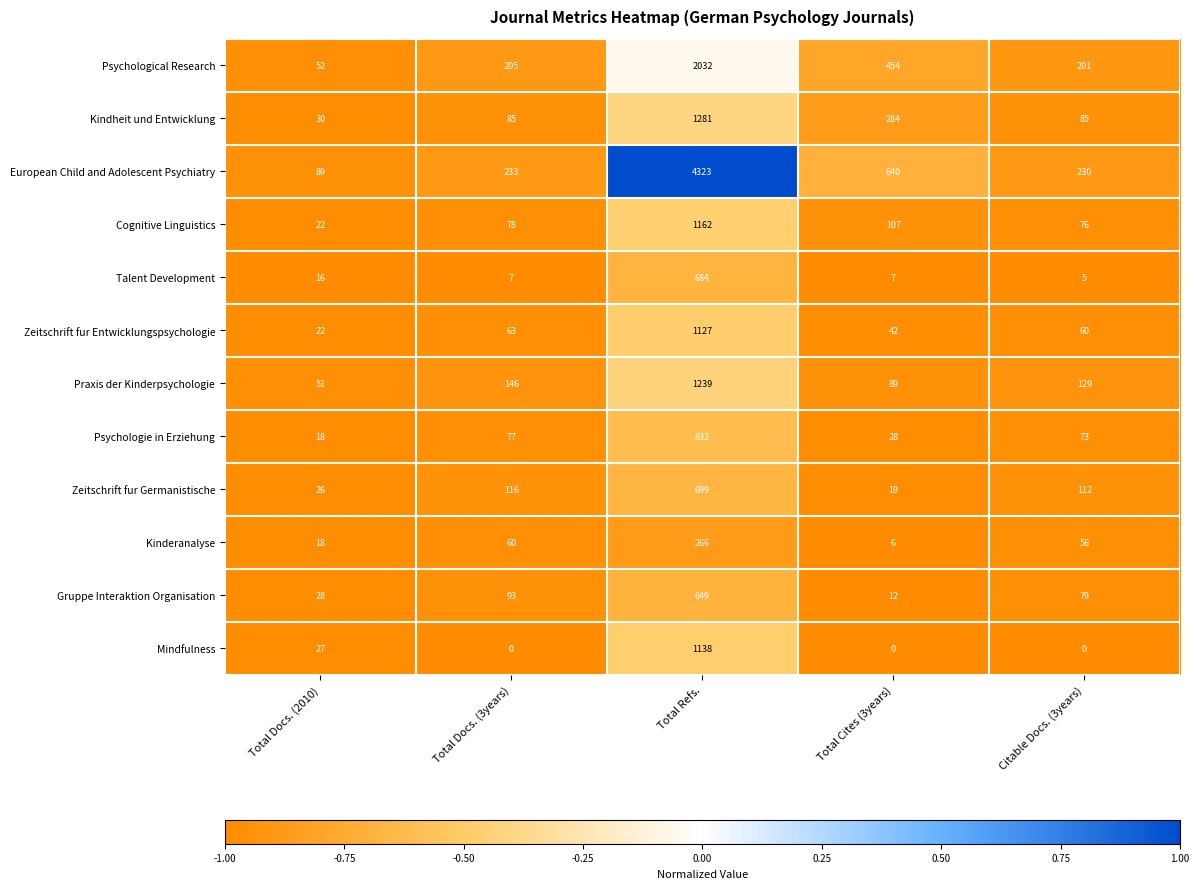

What is the greatest value displayed?

4323